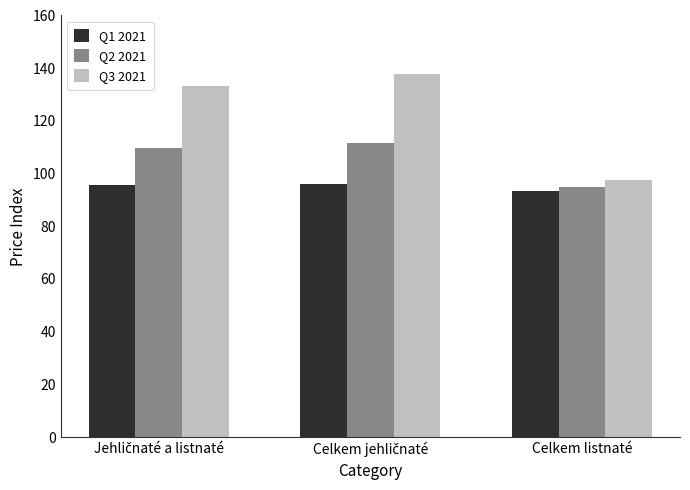

Rank the series by their average value, from lowest to highest.

Q1 2021, Q2 2021, Q3 2021